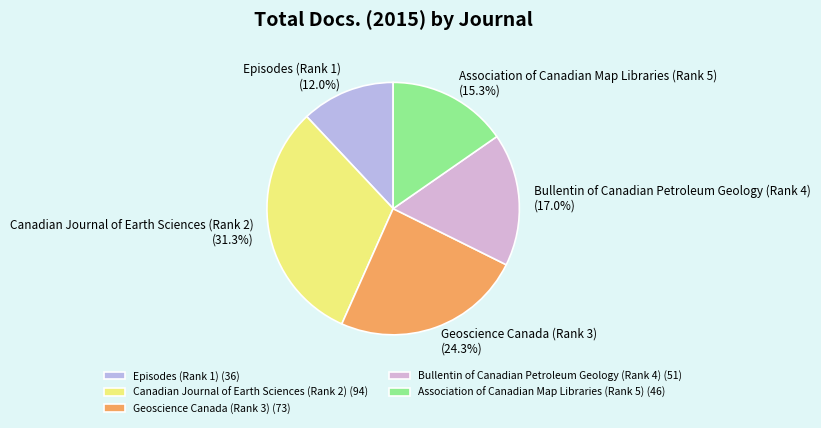

How many segments does this pie chart have?

5